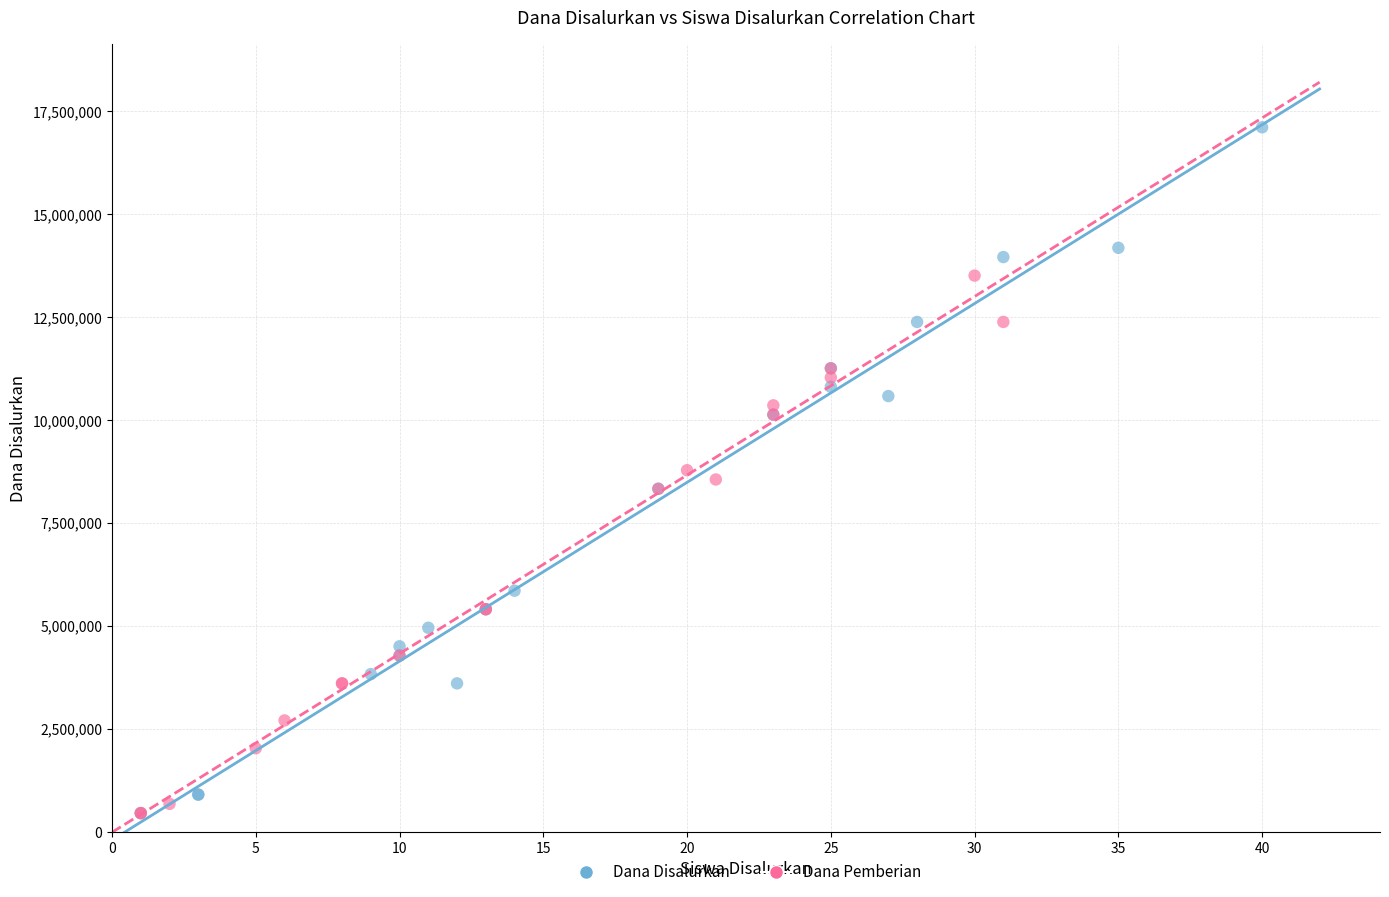

Which series reaches the maximum Y coordinate?

Dana Disalurkan